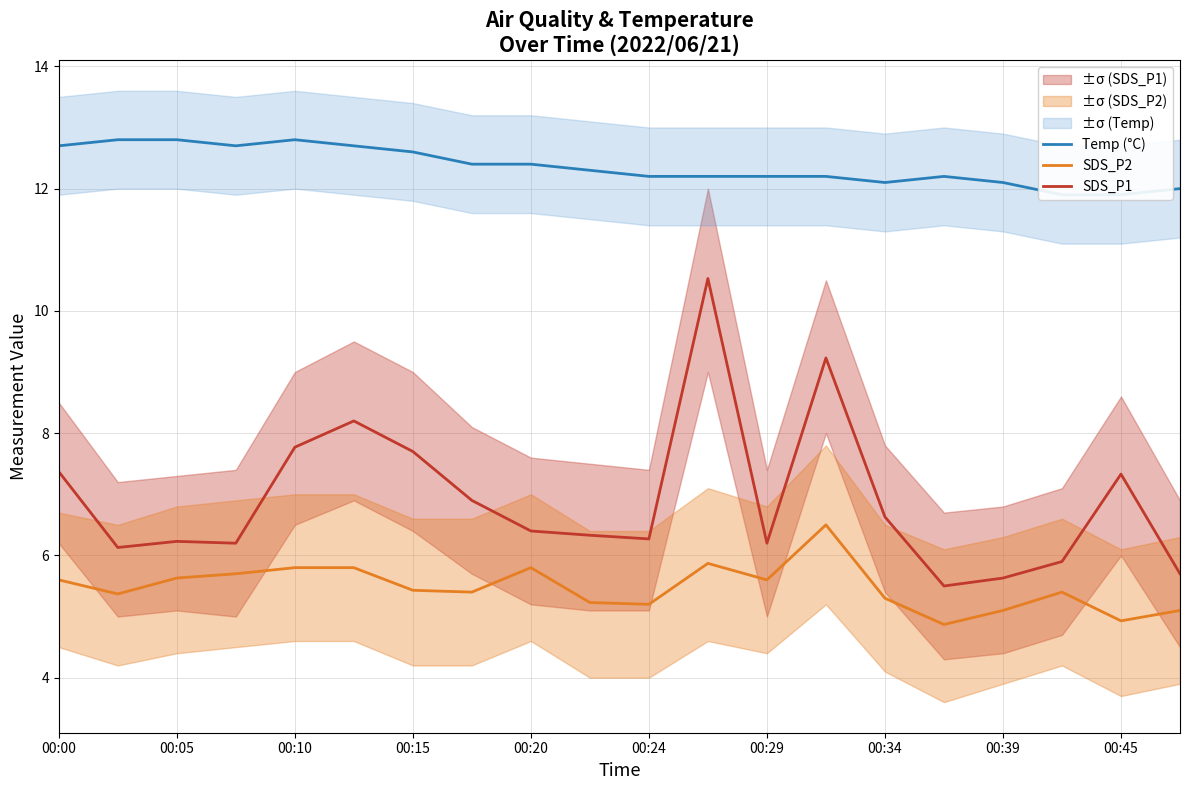

The value of SDS_P2 at 00:45 is 7.1. True or false?

False